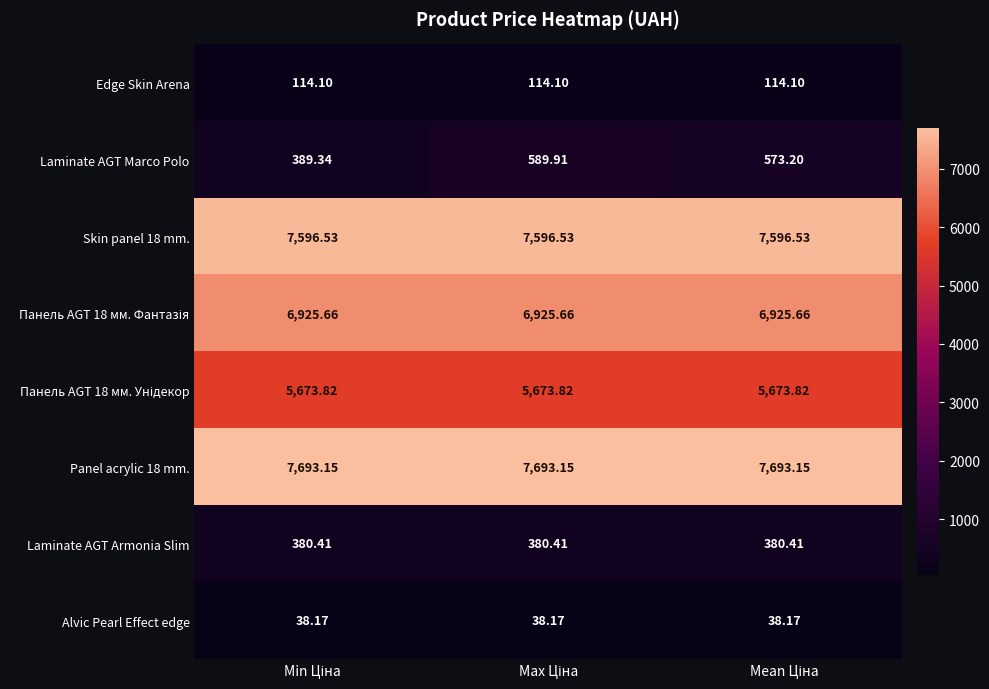

At how many categories does at least one series exceed 1473?

3